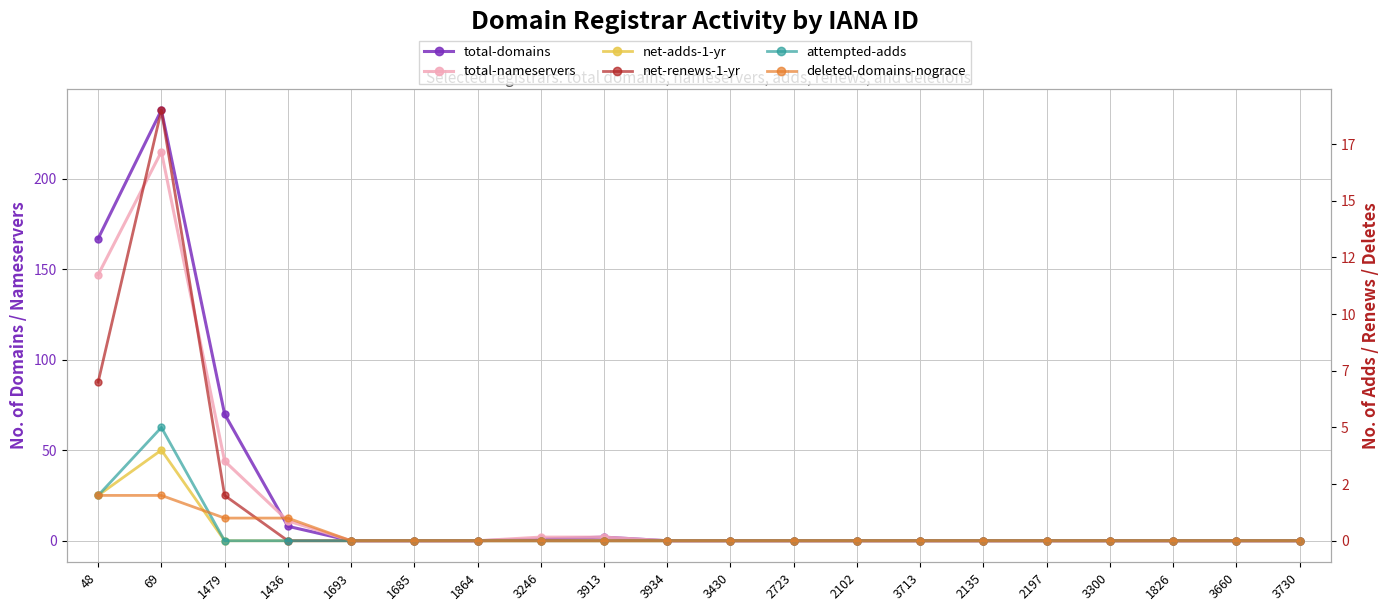

True or false: deleted-domains-nograce has more than 2 points higher than both neighbors.

False